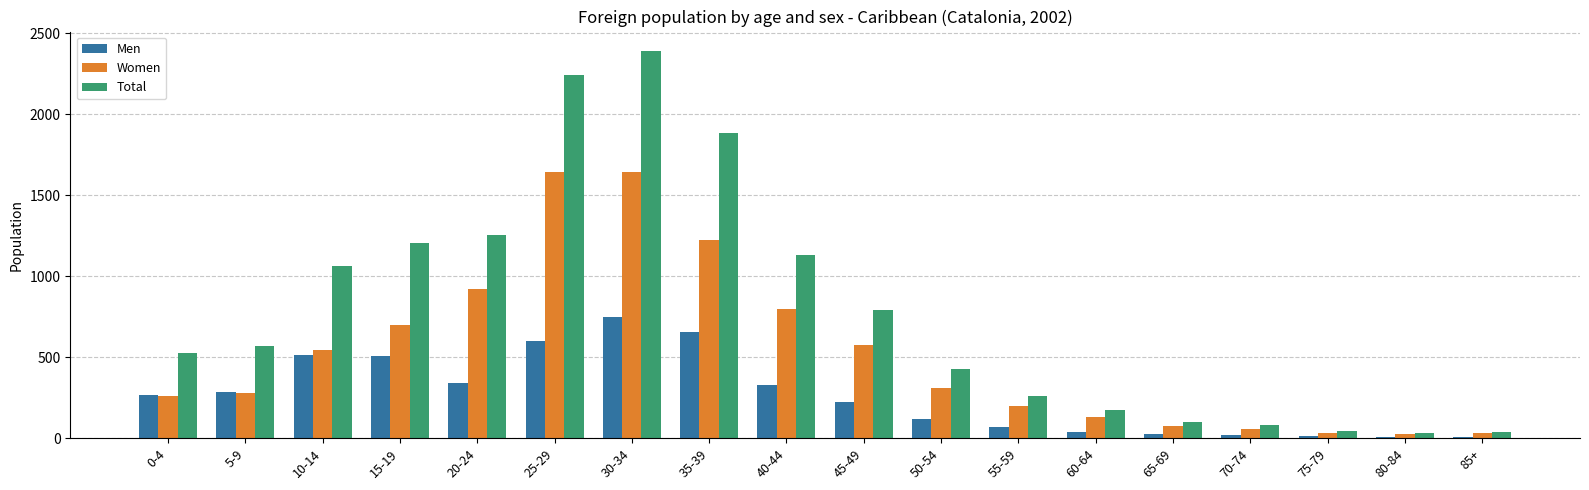

What is the sum of all Women values?

9438